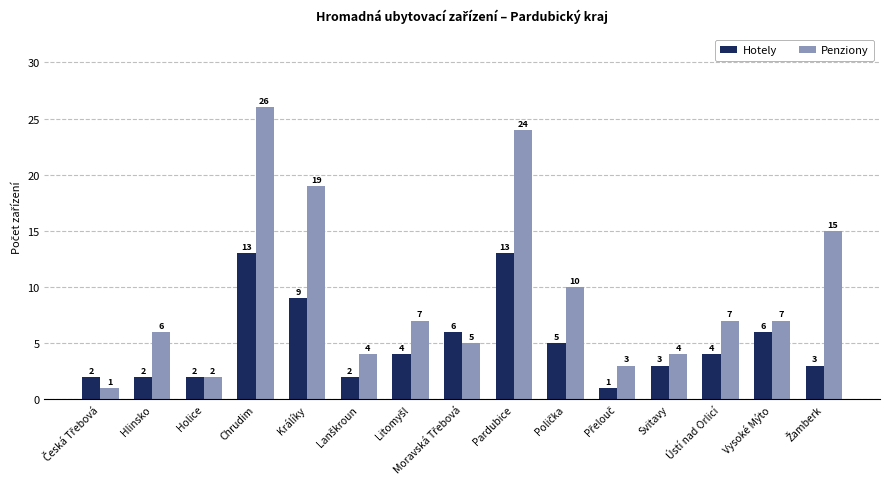

What is the highest value of the Hotely series?

13